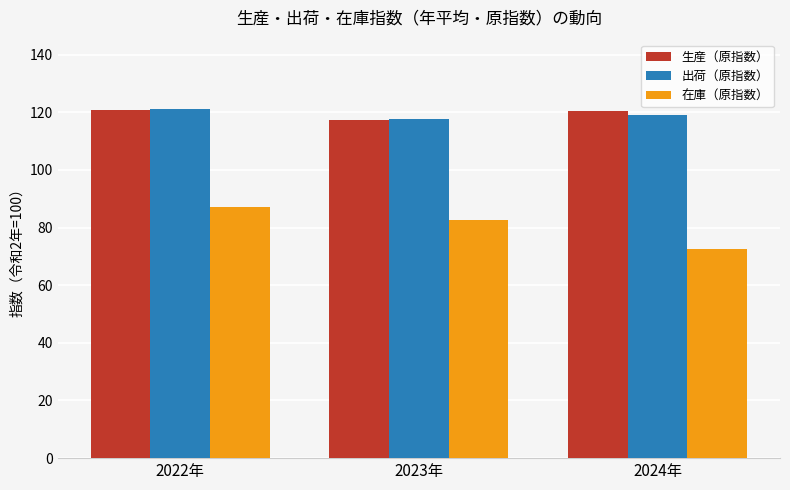

What is the sum of all 出荷（原指数） values?

357.9